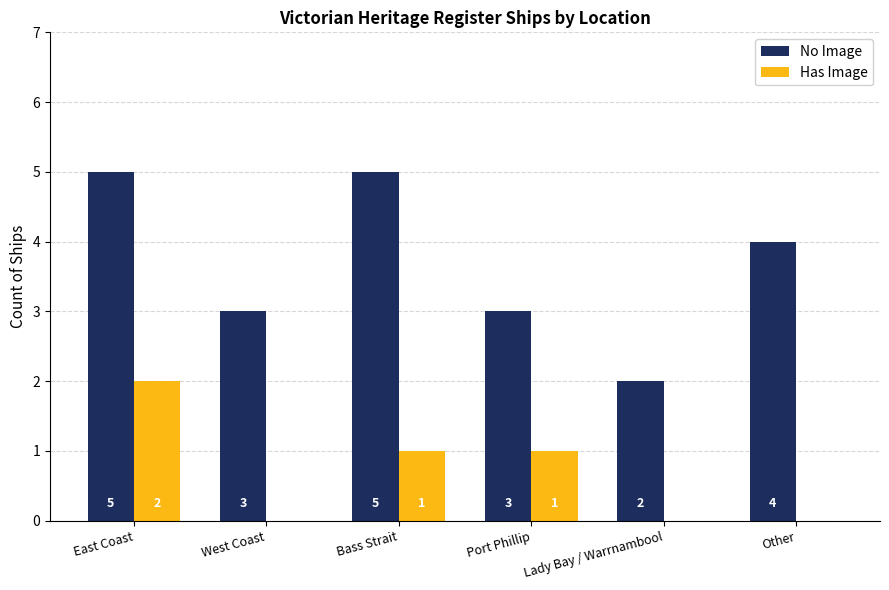

What is the greatest value displayed?

5